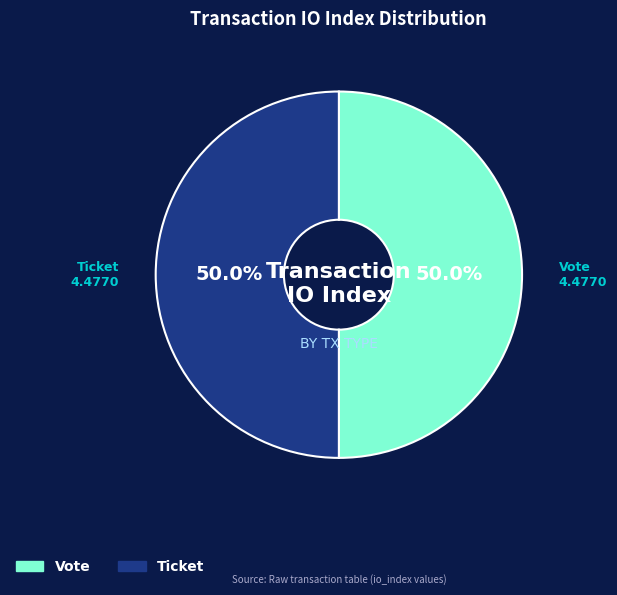

Count the number of slices in the pie.

2